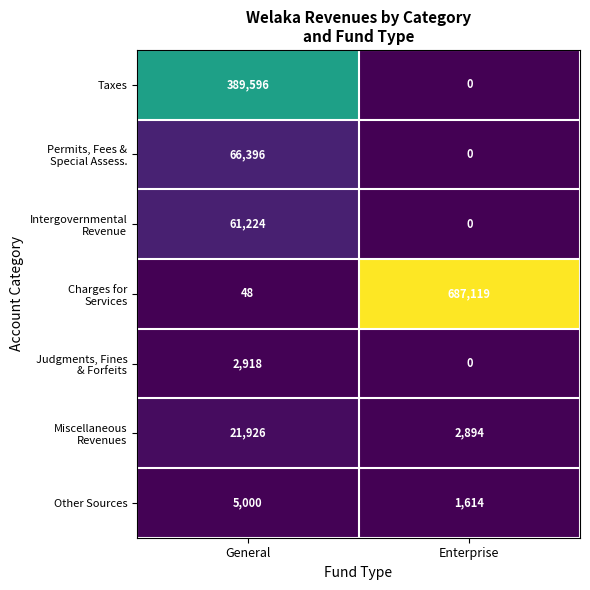

At how many categories does at least one series exceed 625593?

1